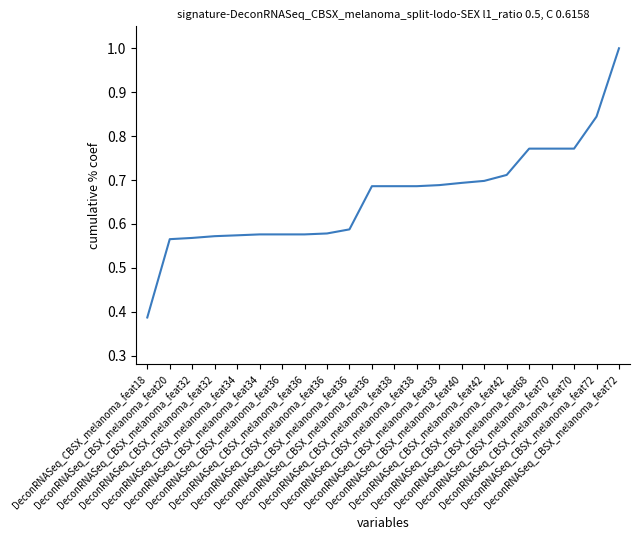

List the labels in order of value, smallest first.

DeconRNASeq_CBSX_melanoma_feat18, DeconRNASeq_CBSX_melanoma_feat20, DeconRNASeq_CBSX_melanoma_feat32, DeconRNASeq_CBSX_melanoma_feat32, DeconRNASeq_CBSX_melanoma_feat34, DeconRNASeq_CBSX_melanoma_feat34, DeconRNASeq_CBSX_melanoma_feat36, DeconRNASeq_CBSX_melanoma_feat36, DeconRNASeq_CBSX_melanoma_feat36, DeconRNASeq_CBSX_melanoma_feat36, DeconRNASeq_CBSX_melanoma_feat36, DeconRNASeq_CBSX_melanoma_feat38, DeconRNASeq_CBSX_melanoma_feat38, DeconRNASeq_CBSX_melanoma_feat38, DeconRNASeq_CBSX_melanoma_feat40, DeconRNASeq_CBSX_melanoma_feat42, DeconRNASeq_CBSX_melanoma_feat42, DeconRNASeq_CBSX_melanoma_feat68, DeconRNASeq_CBSX_melanoma_feat70, DeconRNASeq_CBSX_melanoma_feat70, DeconRNASeq_CBSX_melanoma_feat72, DeconRNASeq_CBSX_melanoma_feat72